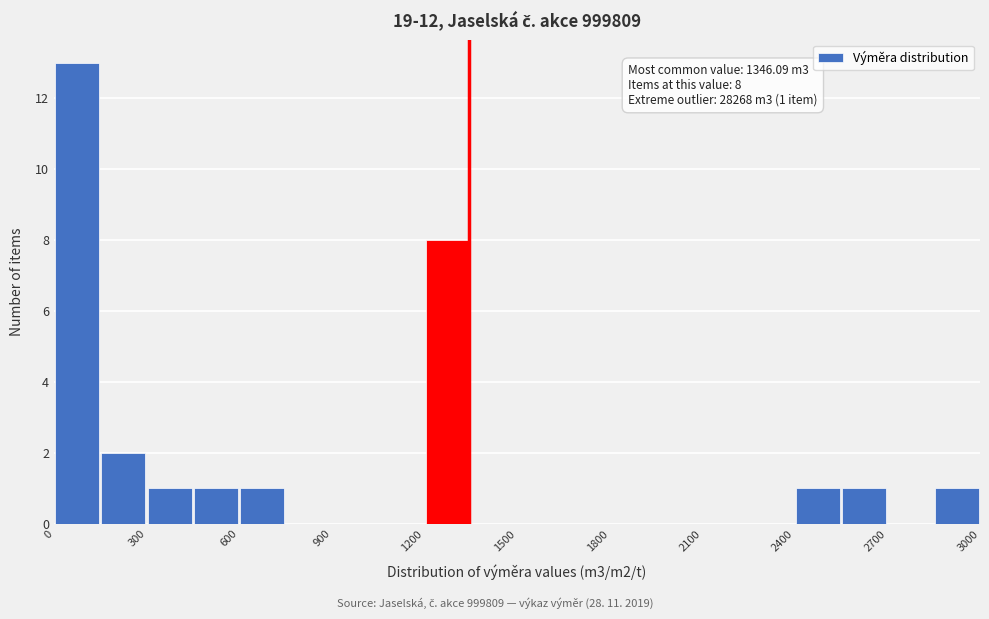

Around what value on the x-axis is the tallest bar? Give the approximate position of its centre, as read against the axis.

100